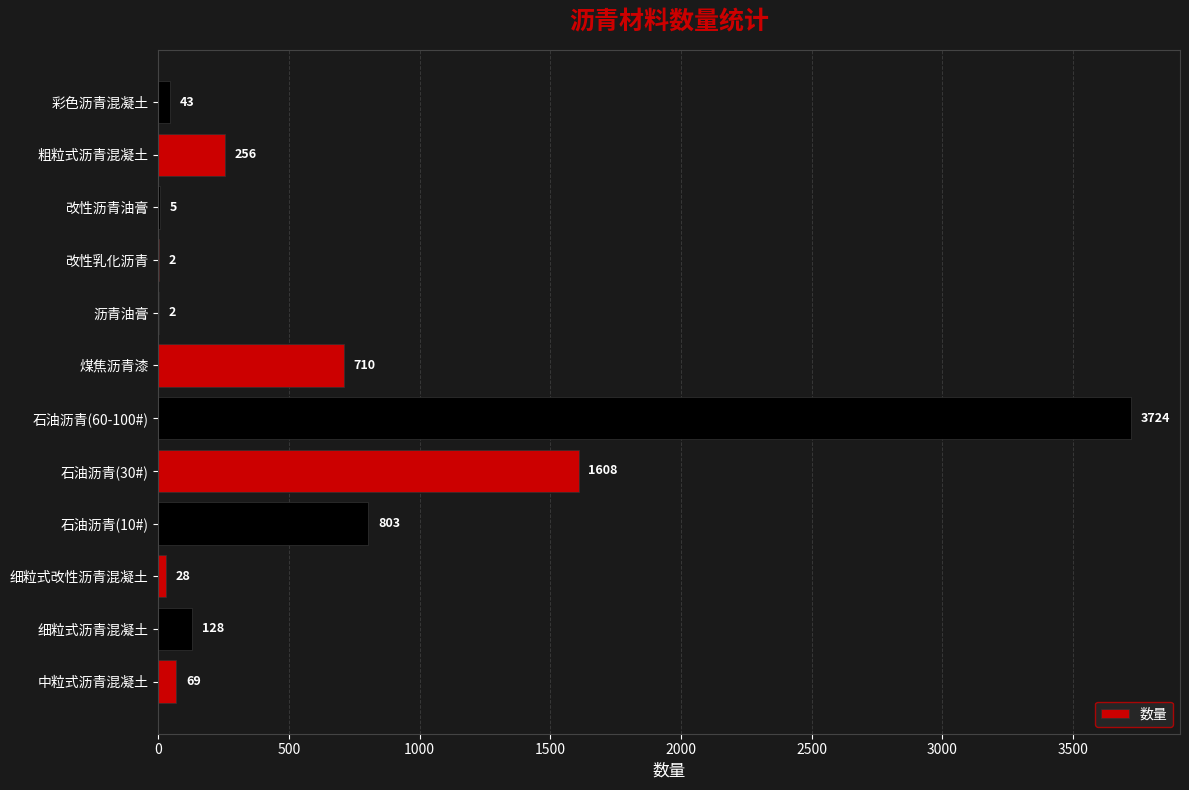

Where is the data nearest to the value 1863?

石油沥青(30#)